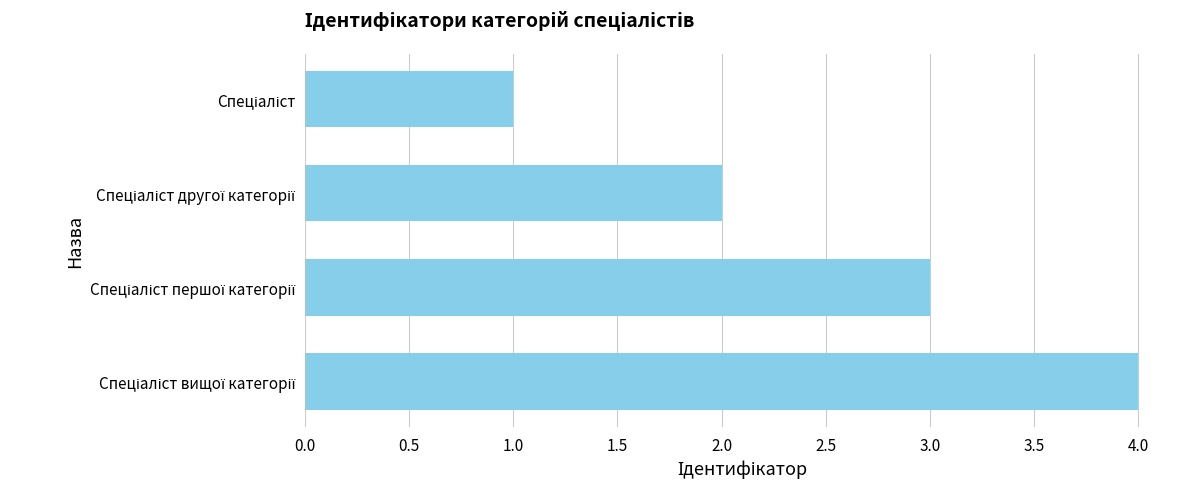

What is the smallest value displayed?

1